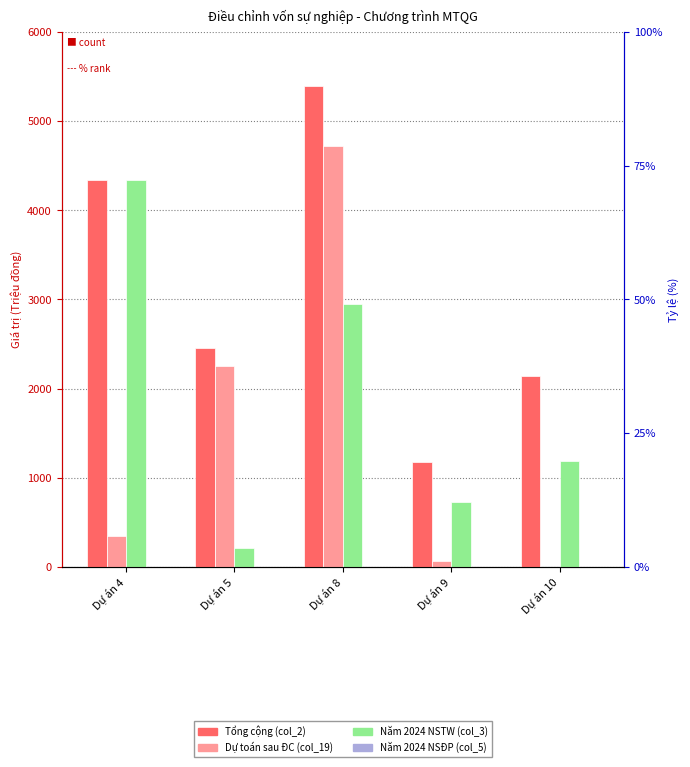

Which has a higher value, Dự án 8 or Dự án 9?

Dự án 8